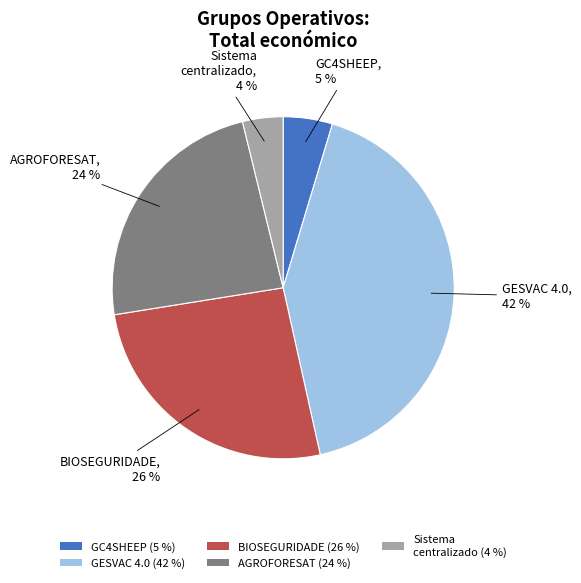

Rank the categories by value from highest to lowest.

GESVAC 4.0, BIOSEGURIDADE, AGROFORESAT, GC4SHEEP, Sistema centralizado